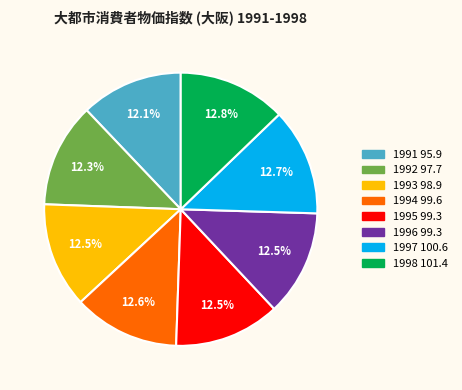

True or false: 1998 accounts for 13% of the total.

True